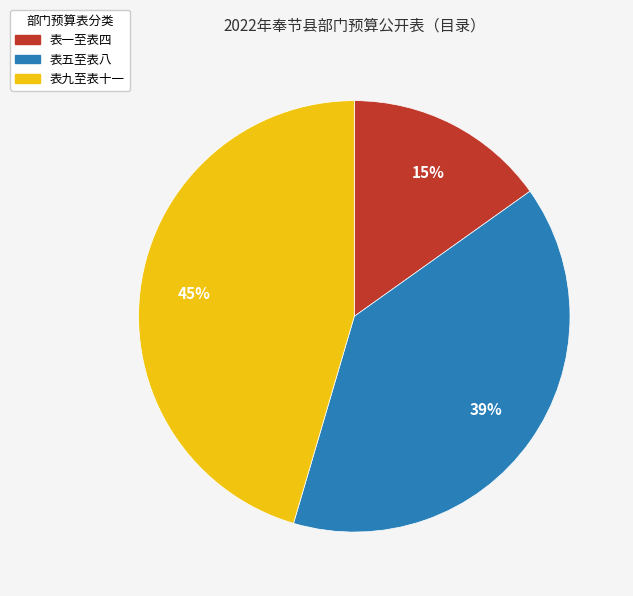

To the nearest percent, what is the average slice percentage?

33%